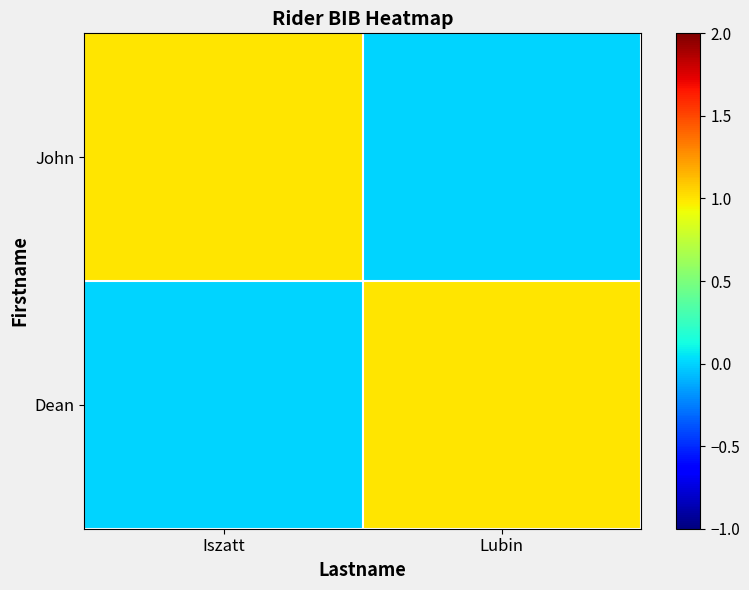

What is the maximum value shown in the chart?

1